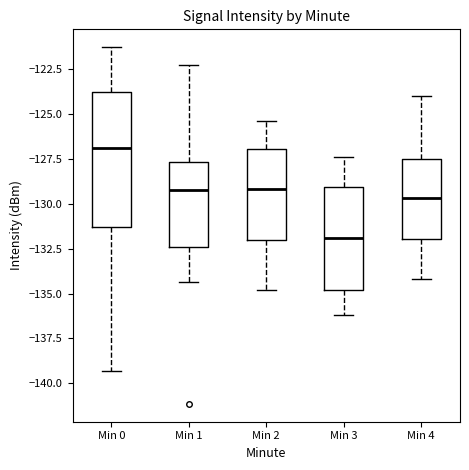

Reading left to right, read every box against the y-axis: the position of its median line, the range the box covers, and the ends of its whiskers. The values are not printed on the chart, so give them approximately, as read against the axis.

Min 0: median -127.0, box -131.5 to -124.0, whiskers -139.5 to -121.5
Min 1: median -129.0, box -132.5 to -127.5, whiskers -134.5 to -122.5
Min 2: median -129.0, box -132.0 to -127.0, whiskers -135.0 to -125.5
Min 3: median -132.0, box -135.0 to -129.0, whiskers -136.0 to -127.5
Min 4: median -129.5, box -132.0 to -127.5, whiskers -134.0 to -124.0